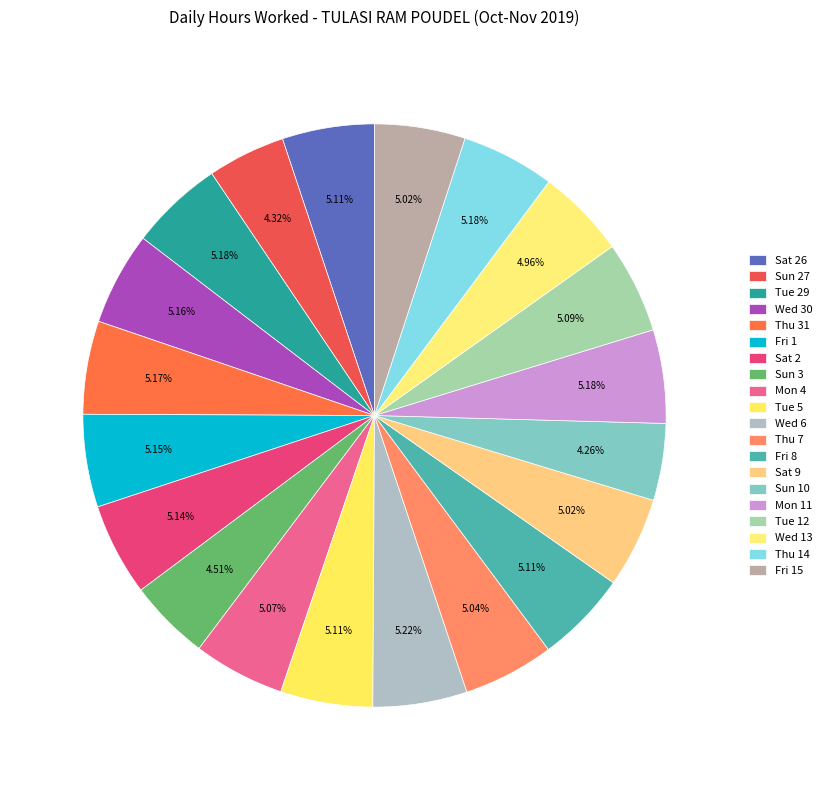

To the nearest percent, what portion does Tue 29 represent?

5%